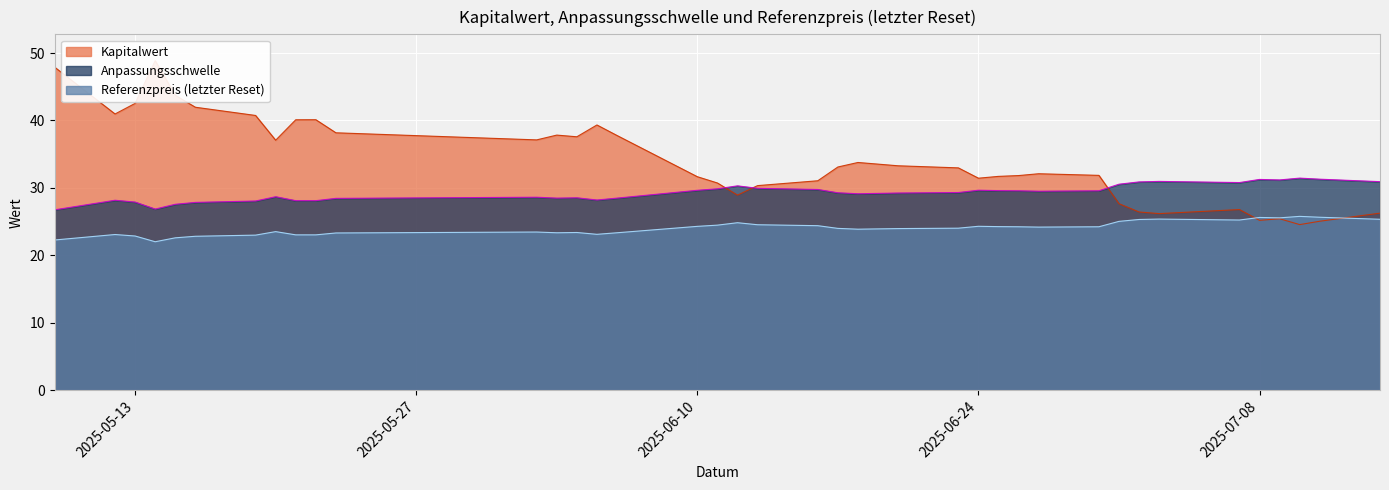

True or false: Anpassungsschwelle and Referenzpreis (letzter Reset) intersect in this chart.

False